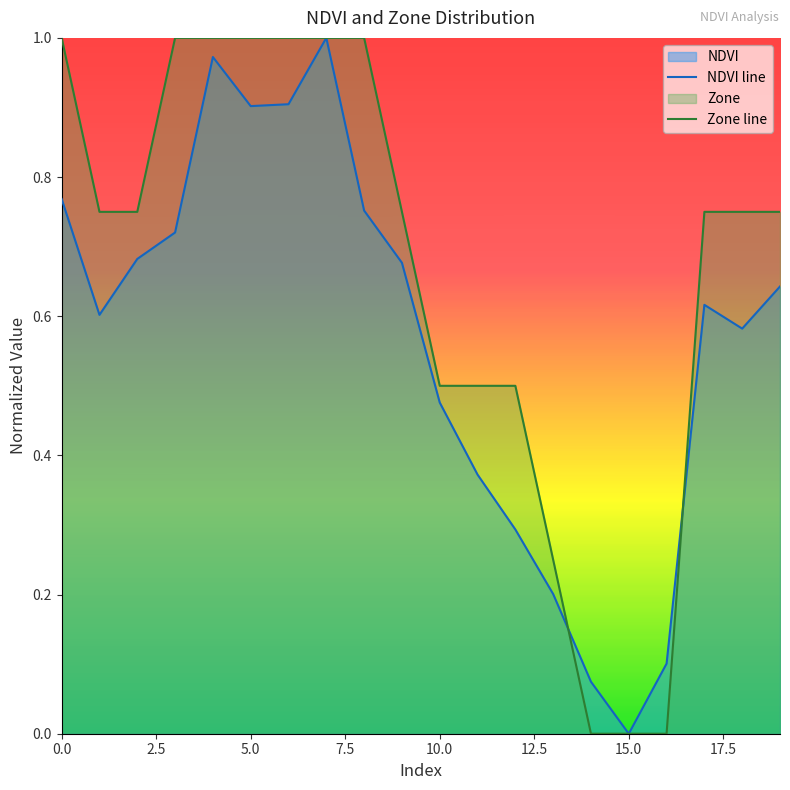

What is the total value across all series at 5.0?

1.9